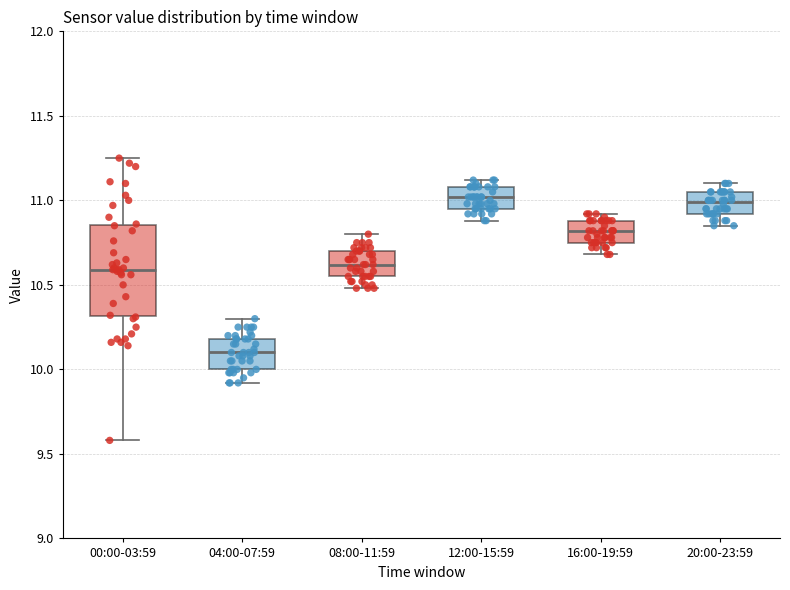

Reading left to right, read every box against the y-axis: the position of its median line, the range the box covers, and the ends of its whiskers. The values are not printed on the chart, so give them approximately, as read against the axis.

00:00-03:59: median 10.60, box 10.30 to 10.85, whiskers 9.60 to 11.25
04:00-07:59: median 10.10, box 10.00 to 10.20, whiskers 9.90 to 10.30
08:00-11:59: median 10.60, box 10.55 to 10.70, whiskers 10.50 to 10.80
12:00-15:59: median 11.00, box 10.95 to 11.10, whiskers 10.90 to 11.10 (just above the box's upper edge)
16:00-19:59: median 10.80, box 10.75 to 10.90, whiskers 10.70 to 10.90 (just above the box's upper edge)
20:00-23:59: median 11.00, box 10.90 to 11.05, whiskers 10.85 to 11.10